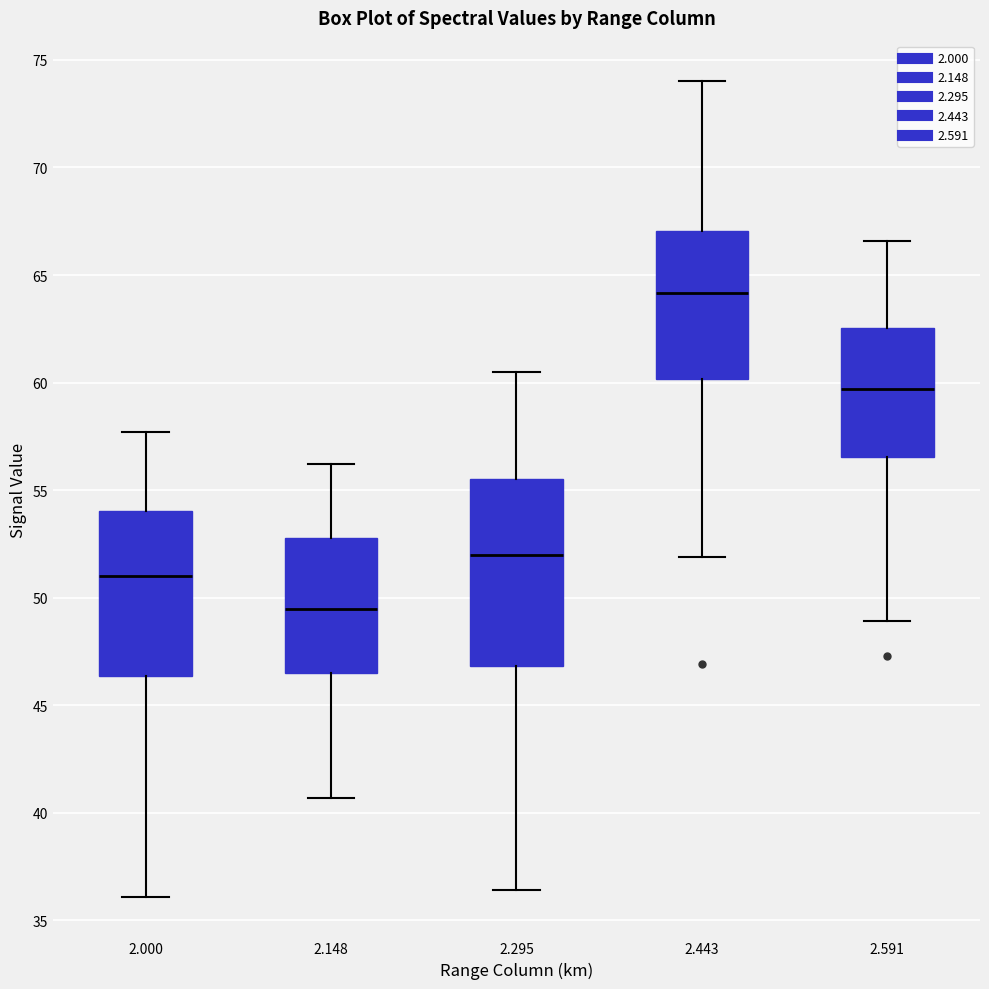

Comparing the boxes themselves (not the whiskers), which one is the tallest?

2.295